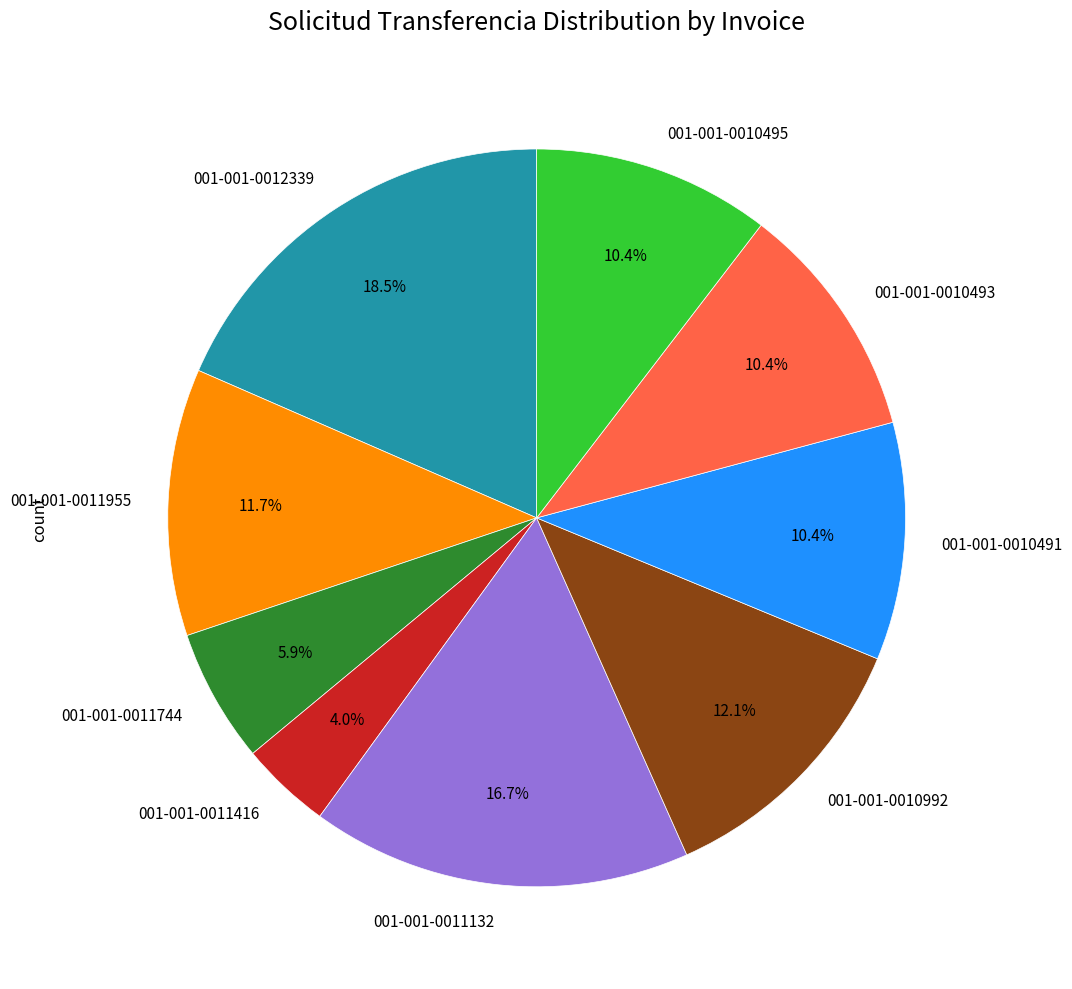

Between 001-001-0011744 and 001-001-0011416, which is larger?

001-001-0011744